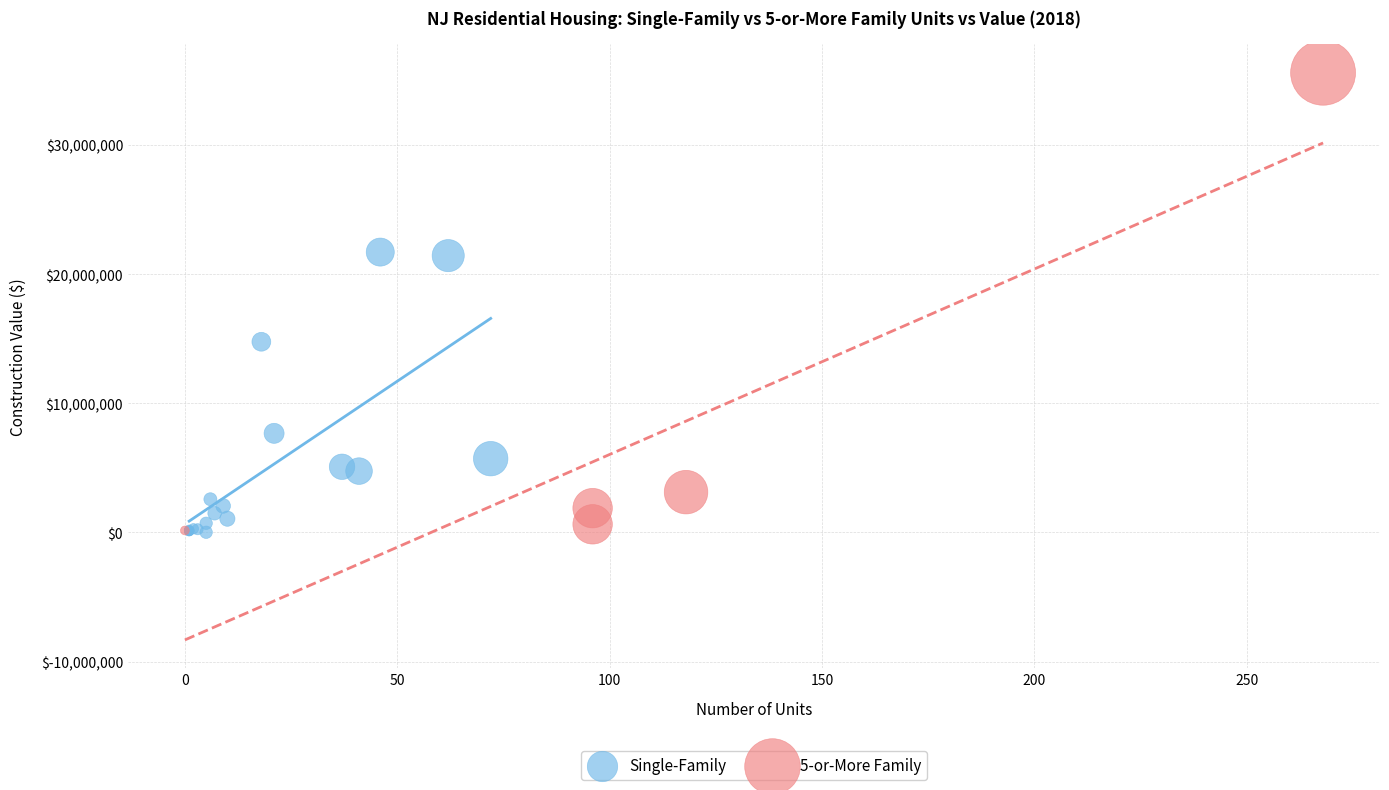

Which series has the largest Y range (max minus min)?

5-or-More Family